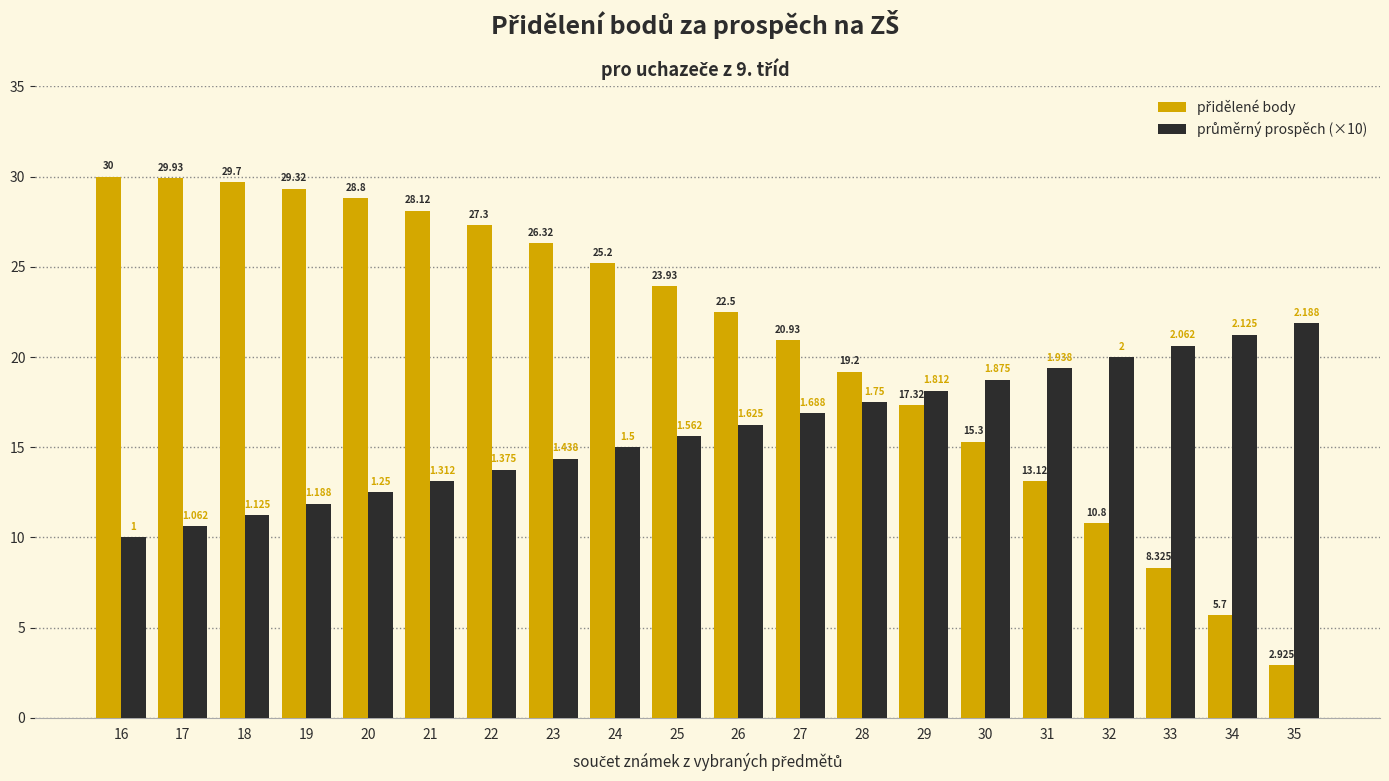

Are the bars grouped side by side (vs. stacked)?

Yes